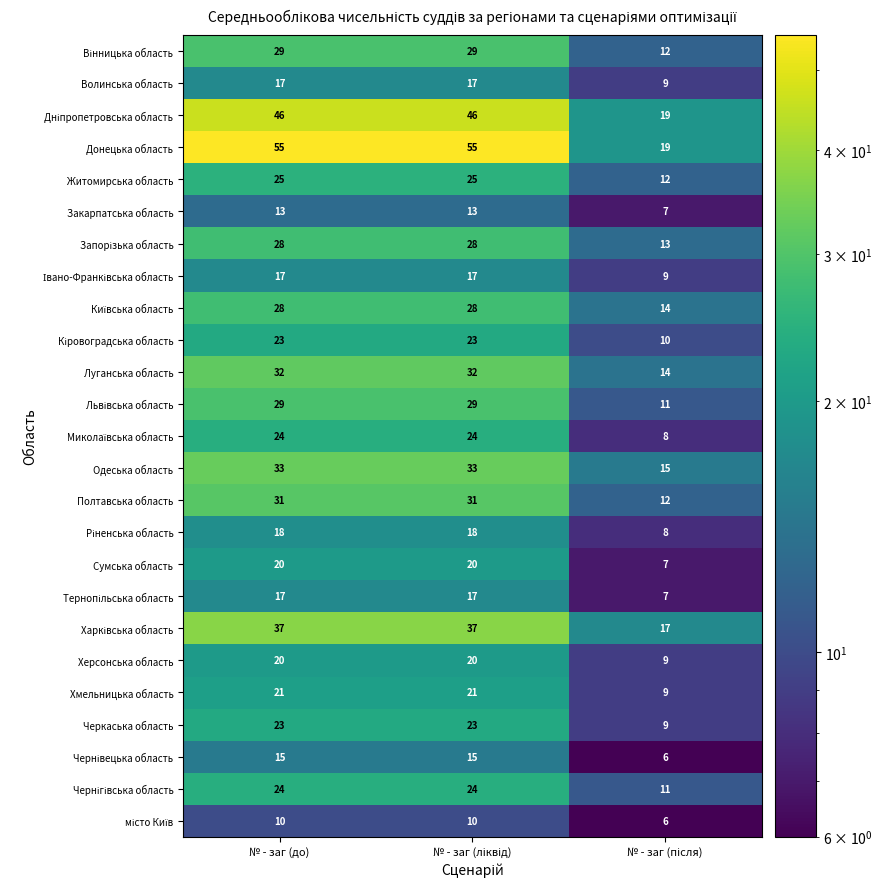

At how many categories does at least one series exceed 11?

3